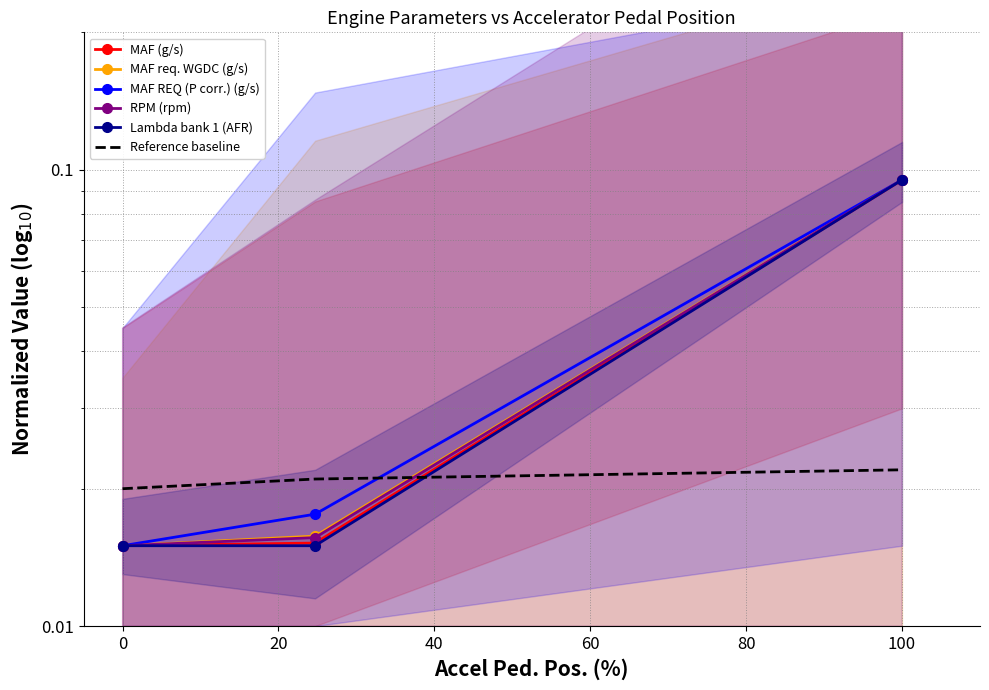

Is this an area chart (filled region under the line)?

No